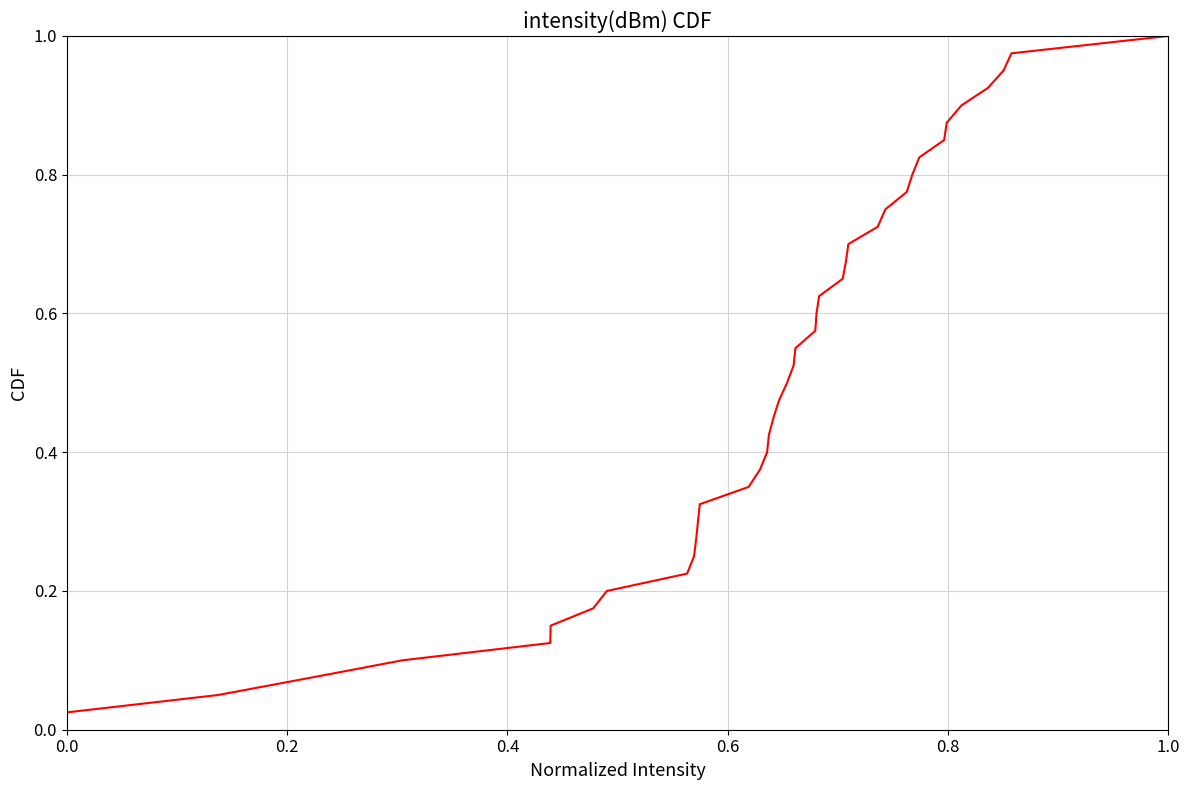

Count the number of data series in this chart.

1